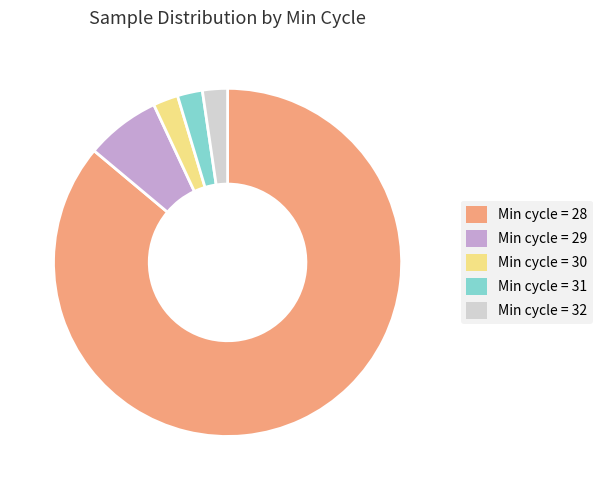

How many segments does this pie chart have?

5